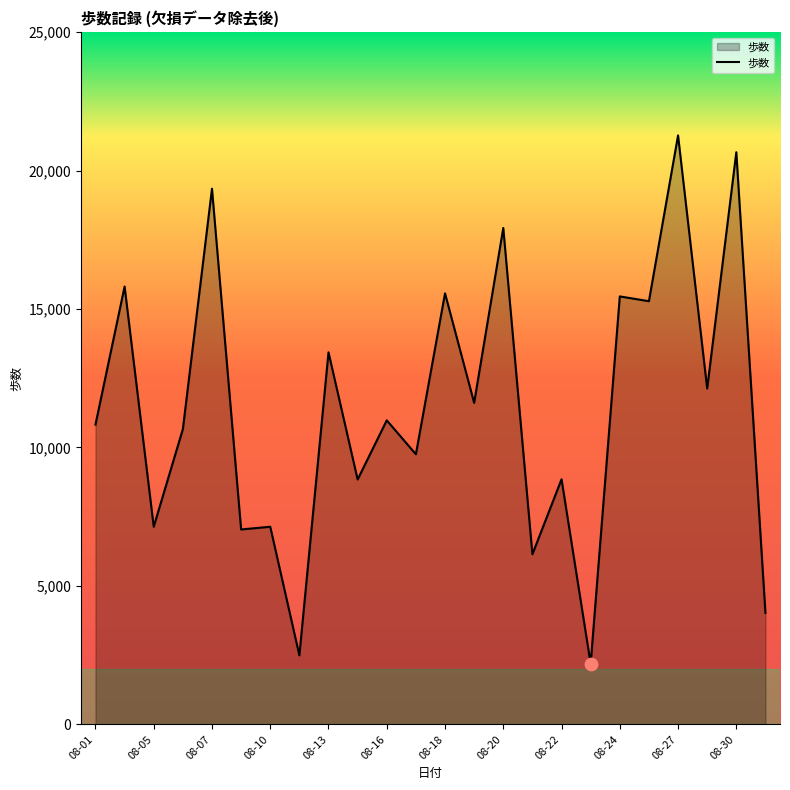

What is the minimum value shown in the chart?

2187